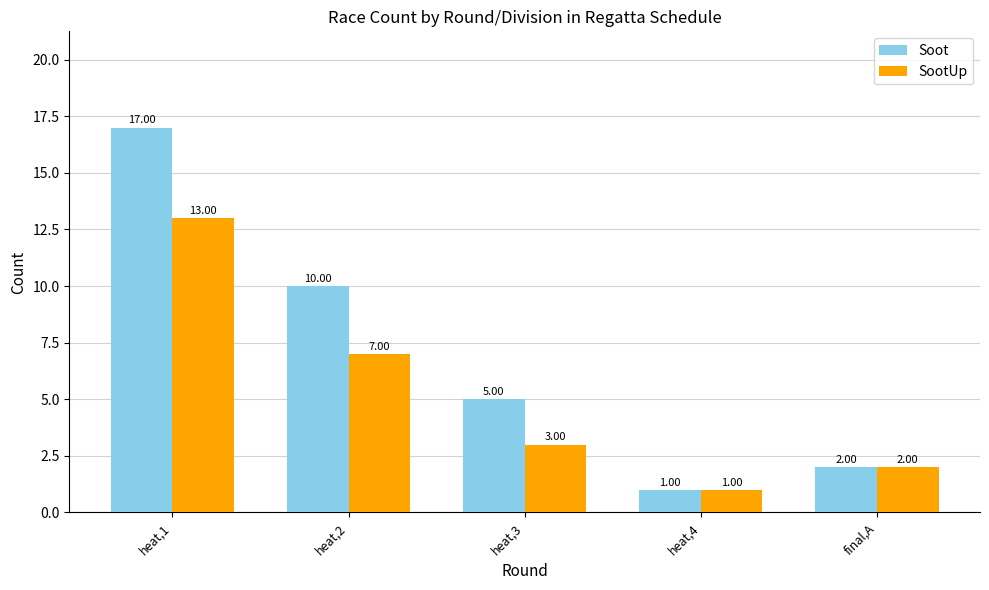

Which category has the highest value across all series?

heat,1